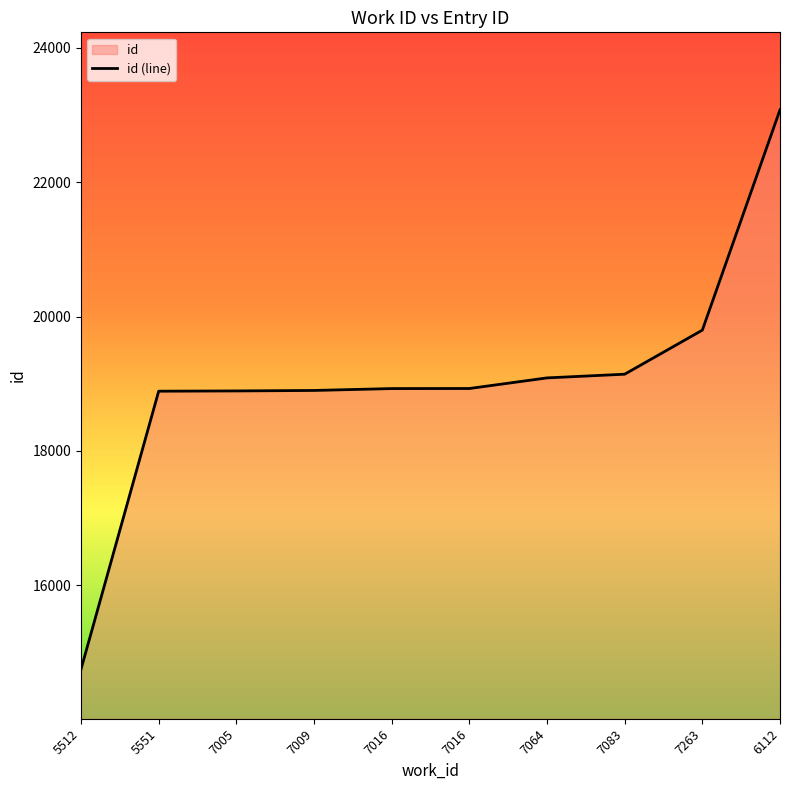

True or false: the data has more than 1 interior local peaks.

False